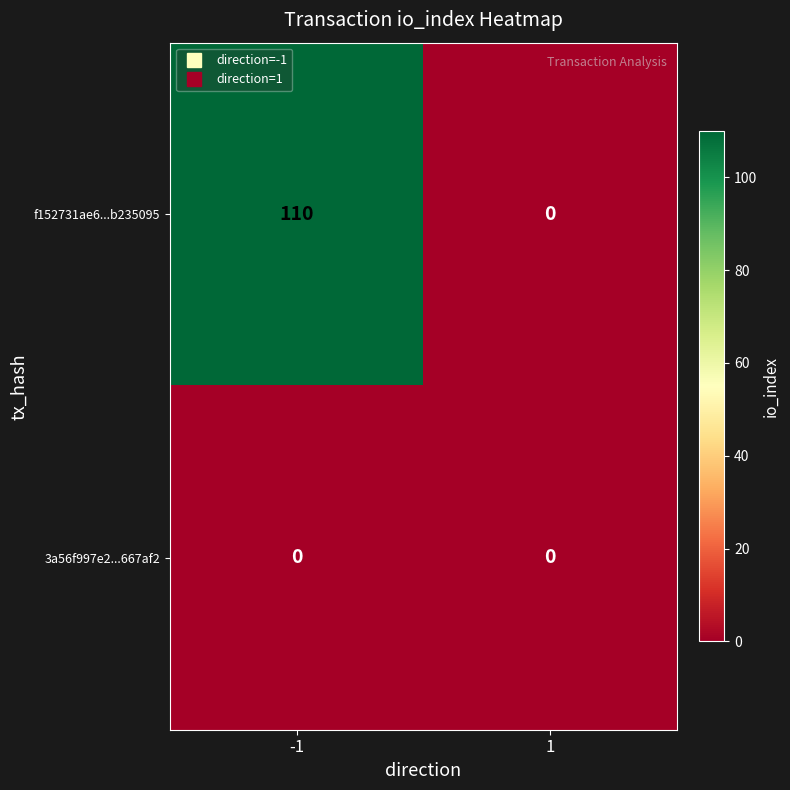

How many categories are shown in the chart?

2